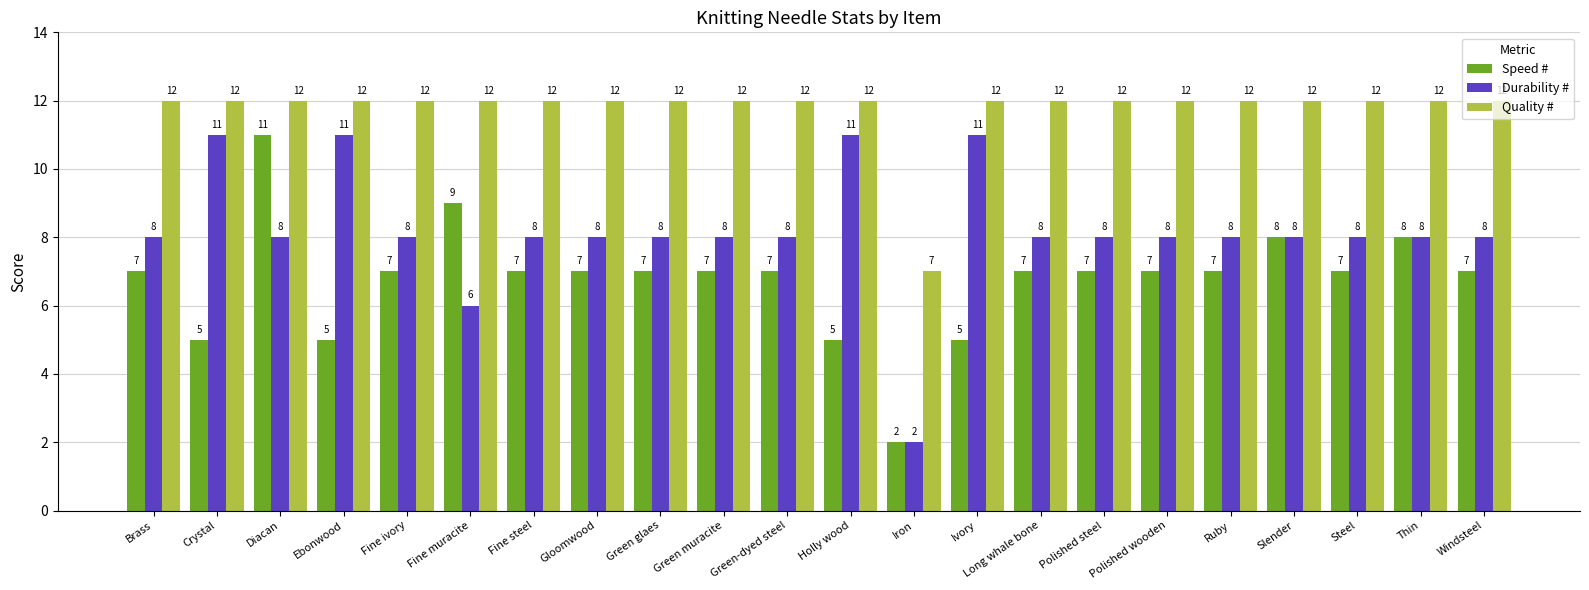

What value does the Speed # series have at Brass?

7